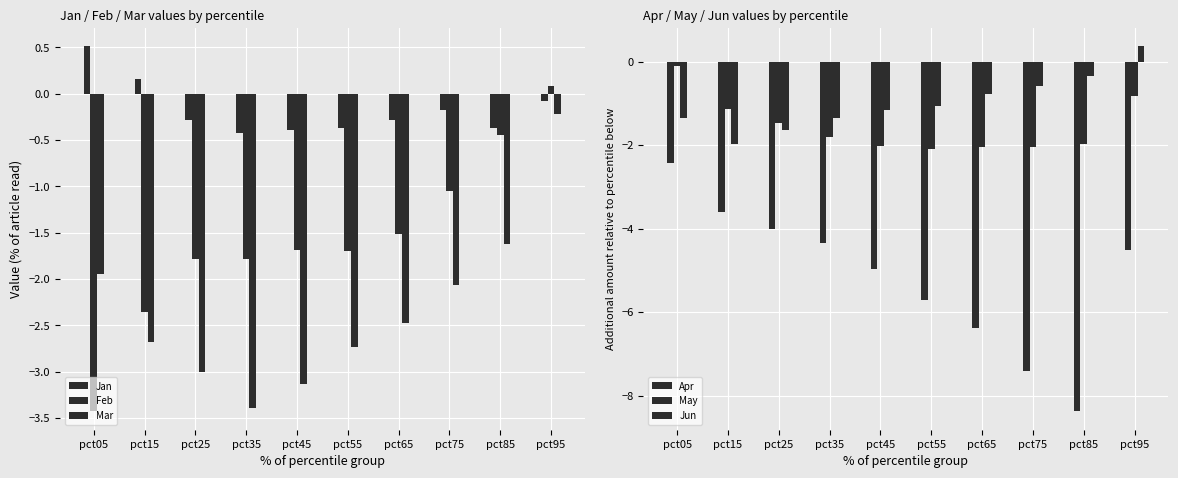

What is the approximate value of May at pct35?

-1.8